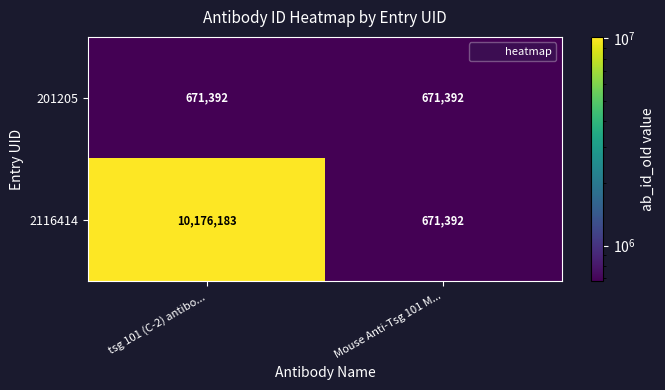

Reading right to left, extract all data points from this chart.

201205: 671392	671392
2116414: 671392	10176183